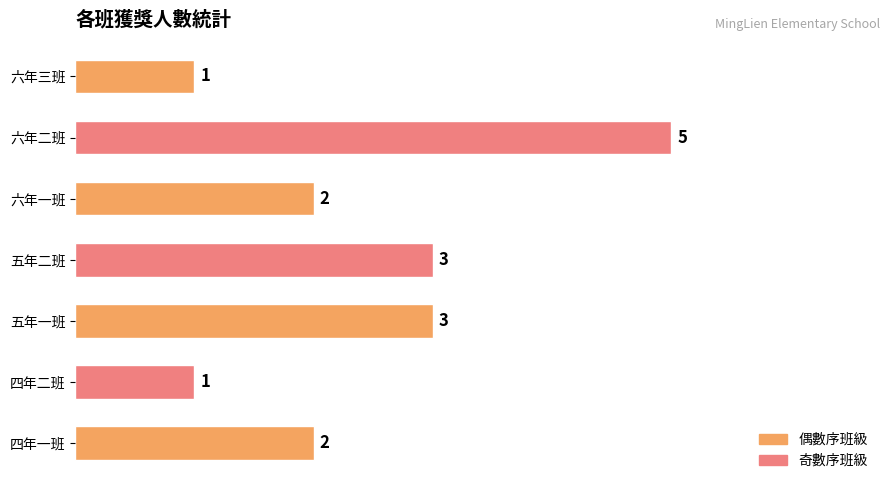

Reading bottom to top, what are all the values shown in this chart?

2	1	3	3	2	5	1